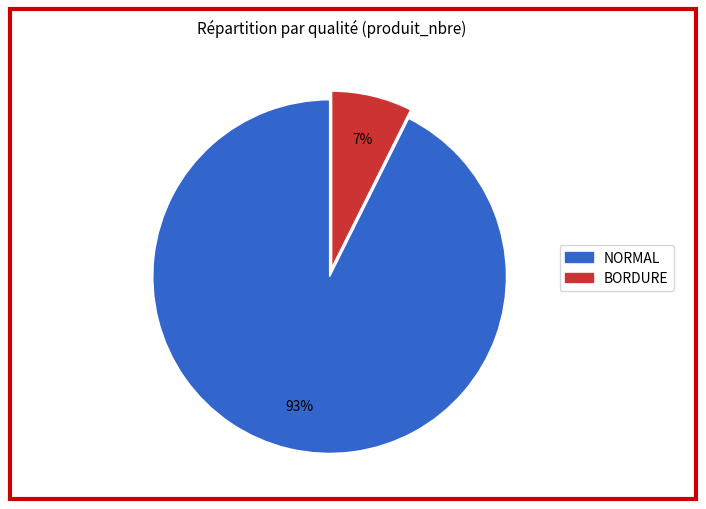

Combined, do NORMAL and BORDURE account for over 50%?

Yes